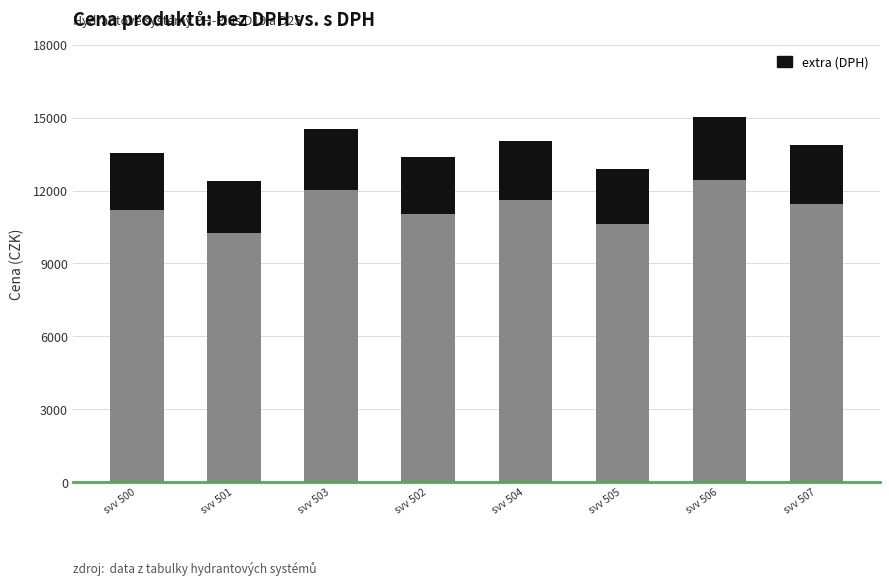

What is the total value across all series at svv 500?

13539.9